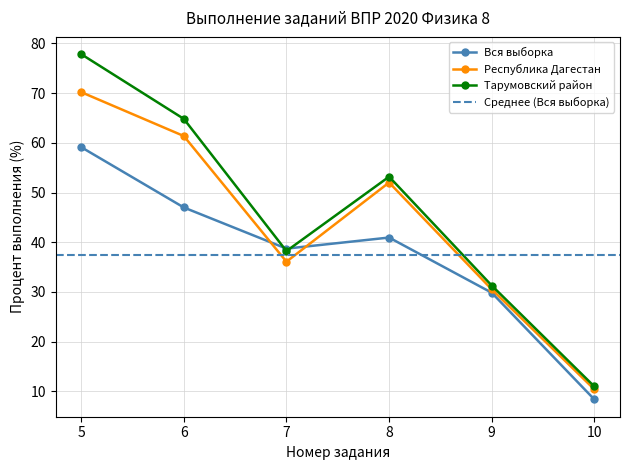

What is the approximate value of Вся выборка at 7?

38.7